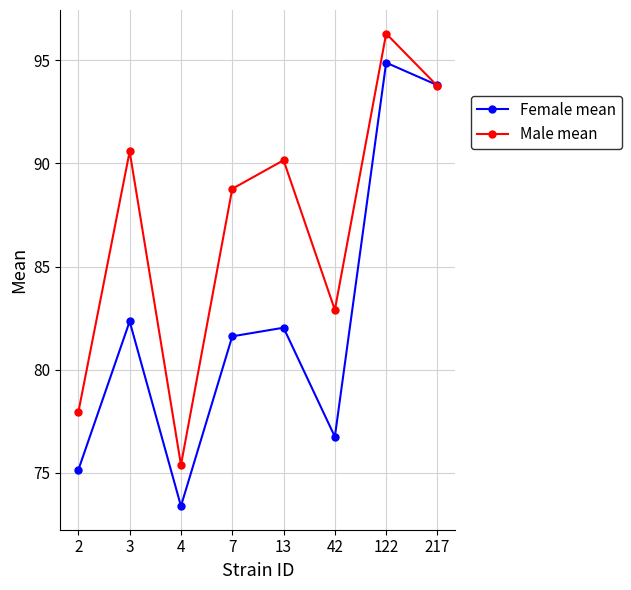

List the series in order of their peak value, lowest first.

Female mean, Male mean